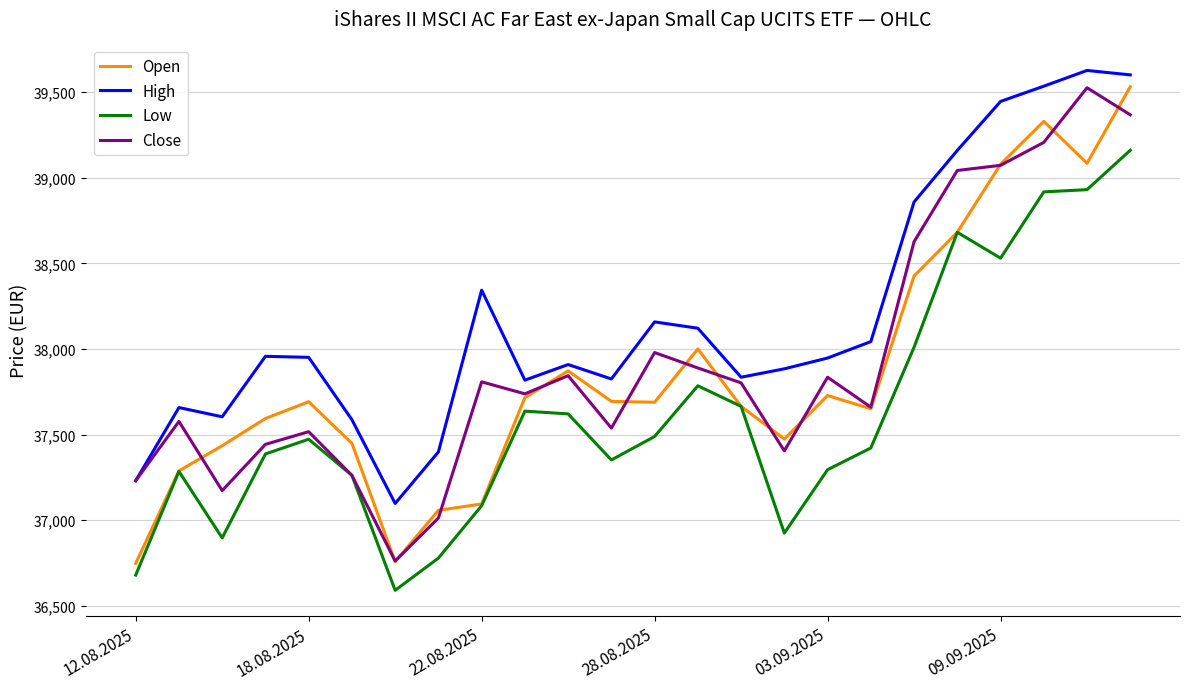

Which series has the largest total across all categories?

High